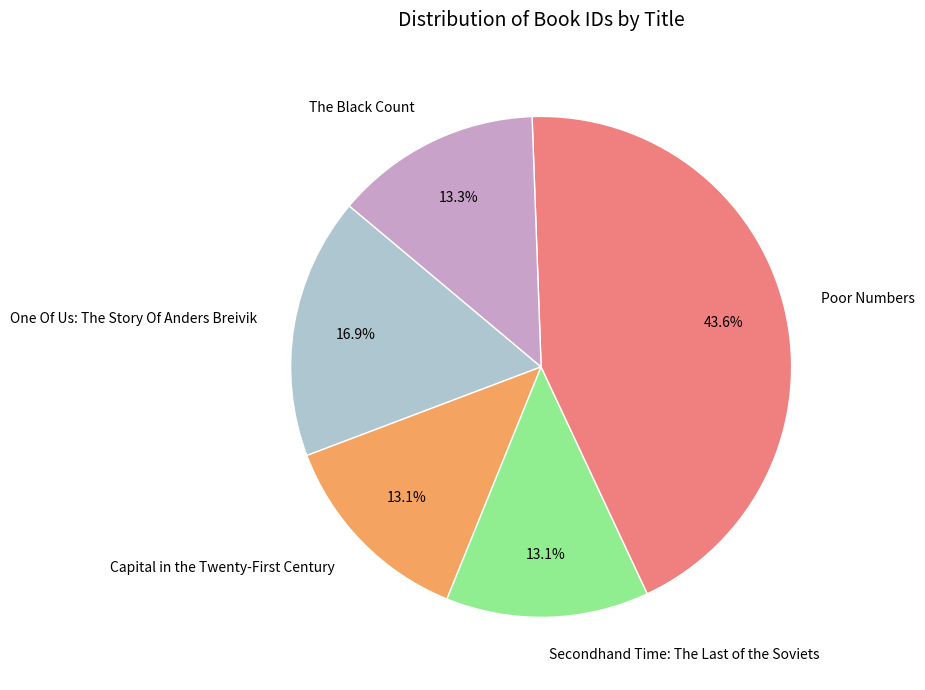

How many slices are in this pie chart?

5